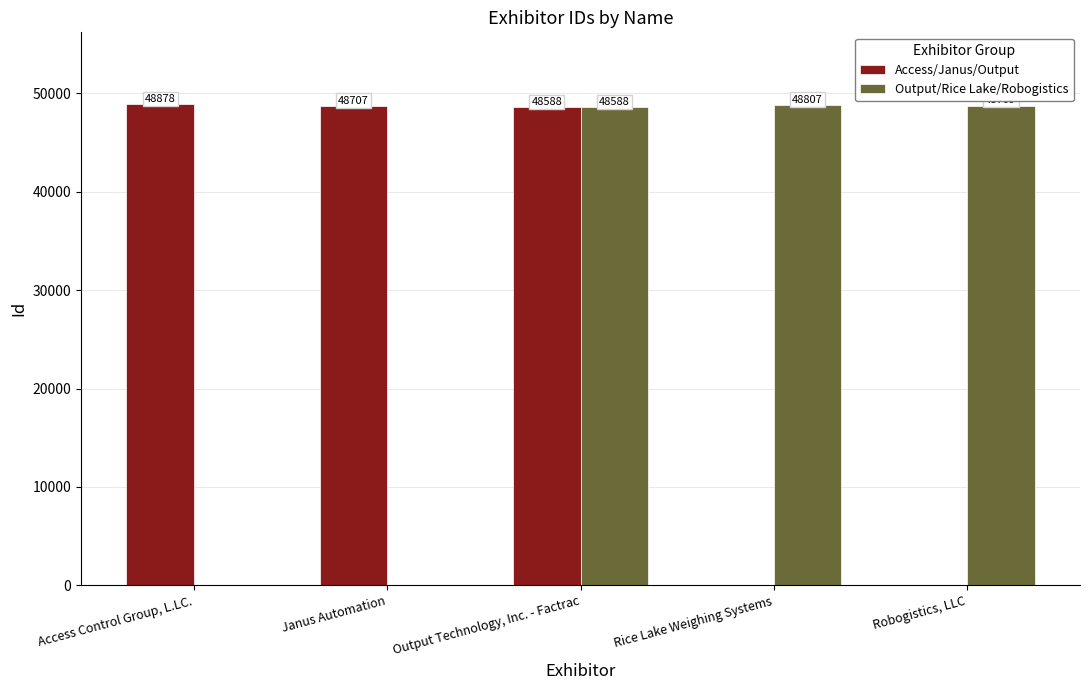

Reading left to right, extract all data points from this chart.

Access/Janus/Output: Access Control Group, L.LC.=48878	Janus Automation=48707	Output Technology, Inc. - Factrac=48588	Rice Lake Weighing Systems=0	Robogistics, LLC=0
Output/Rice Lake/Robogistics: Access Control Group, L.LC.=0	Janus Automation=0	Output Technology, Inc. - Factrac=48588	Rice Lake Weighing Systems=48807	Robogistics, LLC=48769